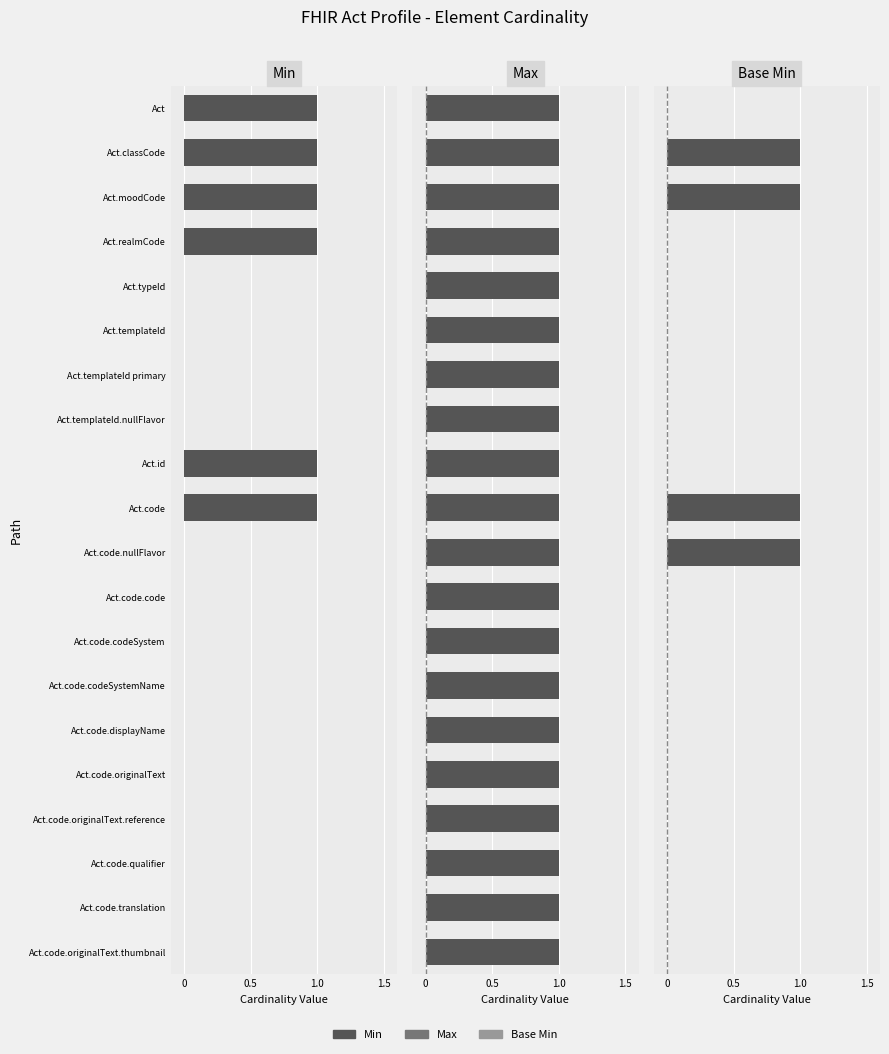

Is it true that Base Min equals 0.0 at Act.code.originalText?

True